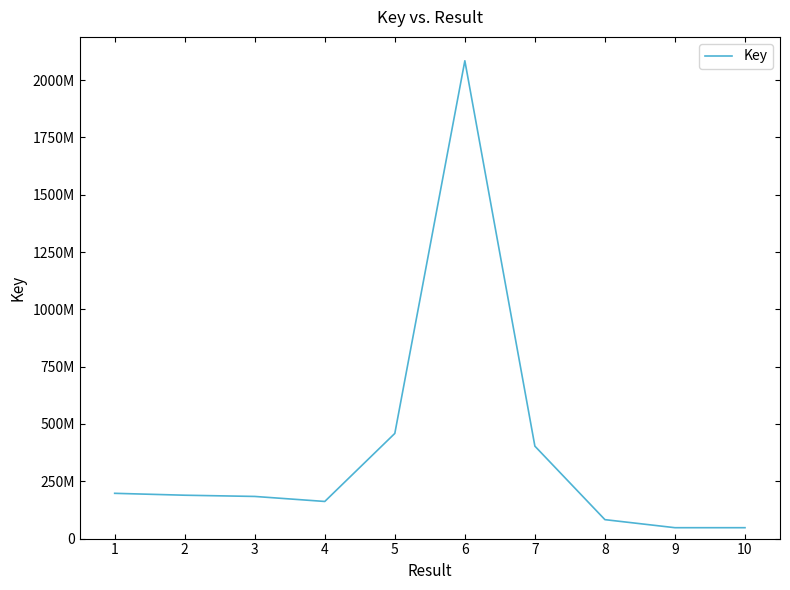

Which category has the lowest value across all series?

10